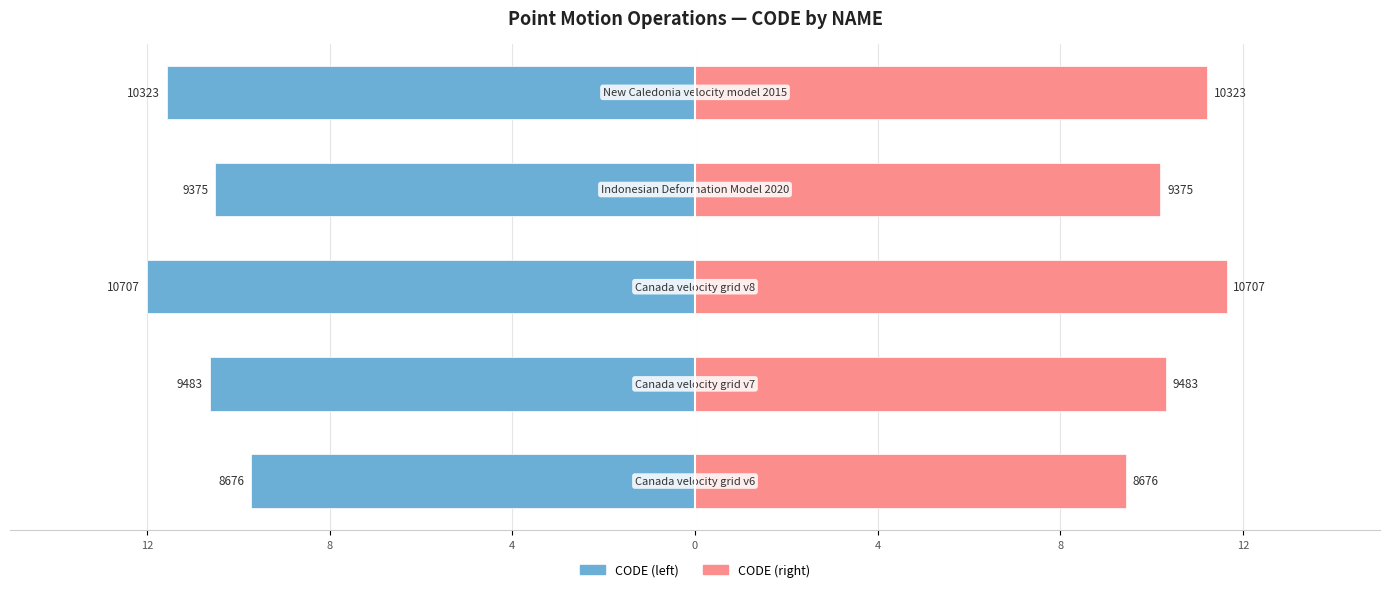

The CODE (right) series shows 16.0 at 8. True or false?

False